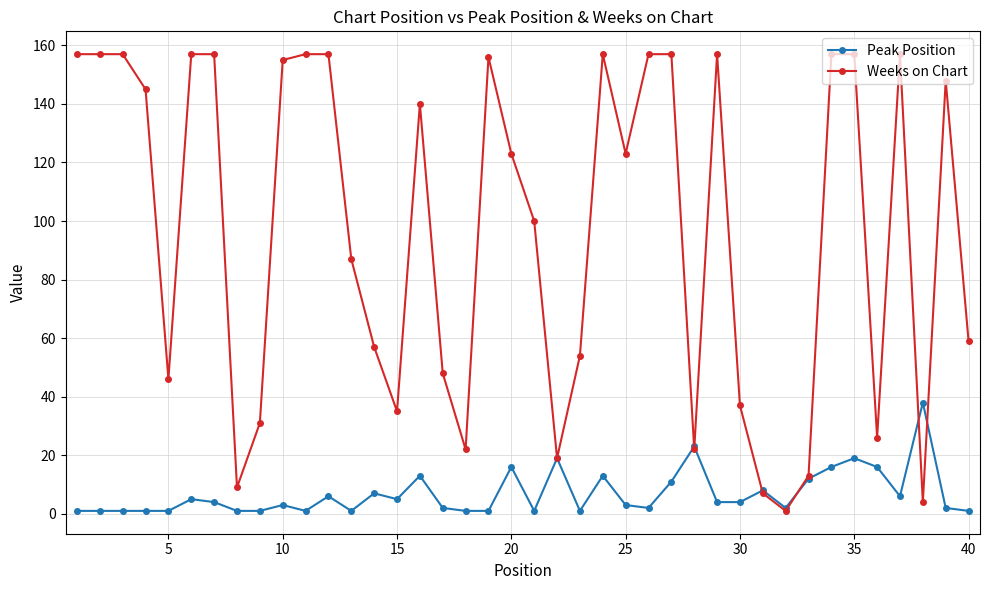

True or false: Weeks on Chart has more than 0 interior local peaks.

True